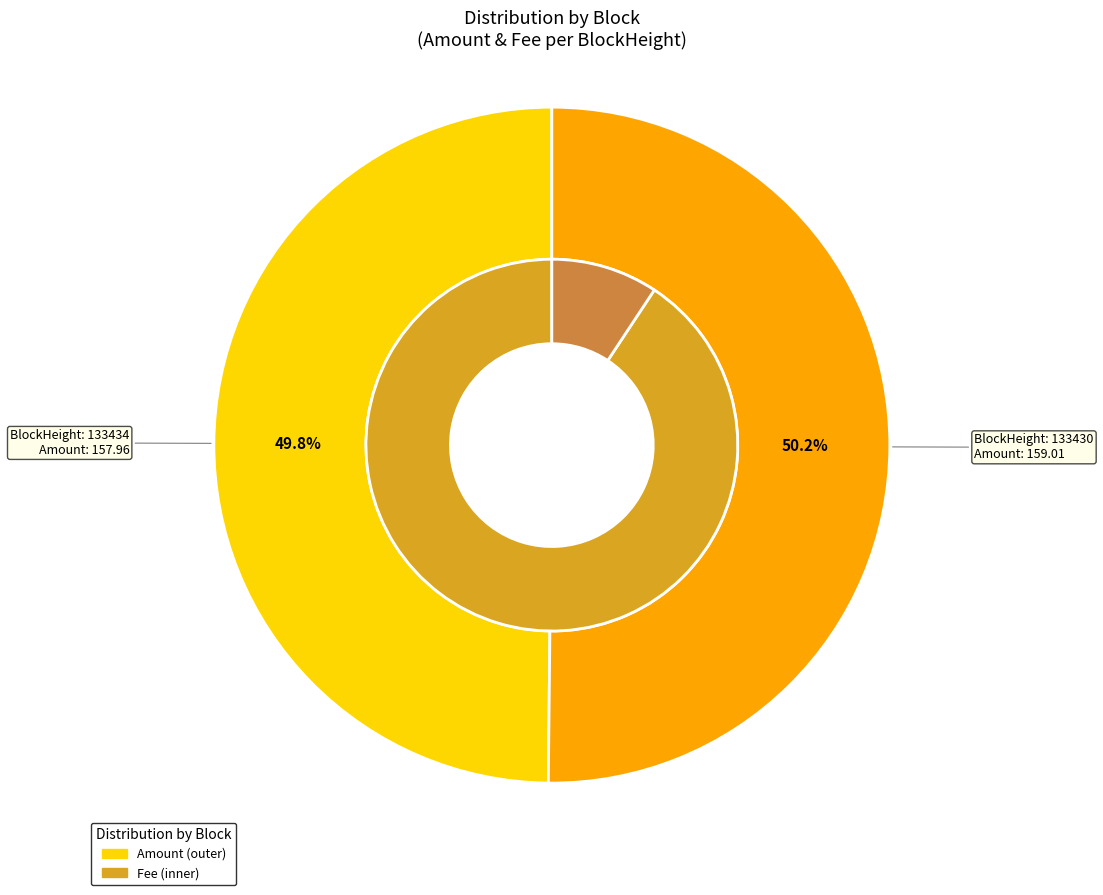

Count the number of slices in the pie.

2